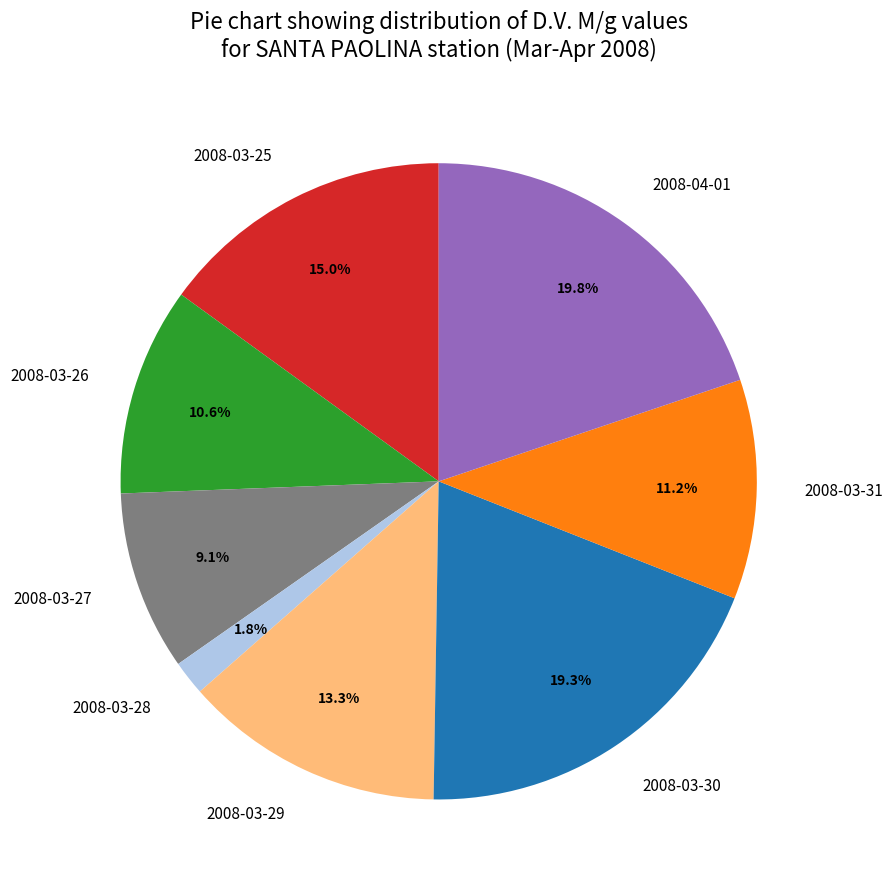

What percentage do 2008-04-01 and 2008-03-30 together represent?

39.1%